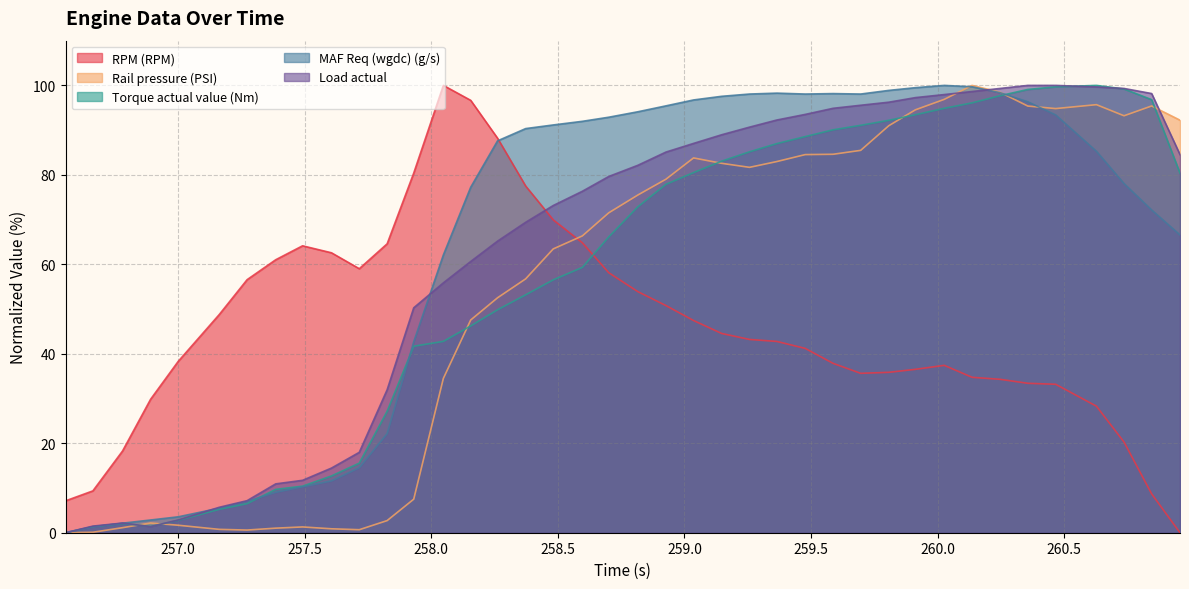

How many interior local peaks does the Torque actual value (Nm) series have?

2